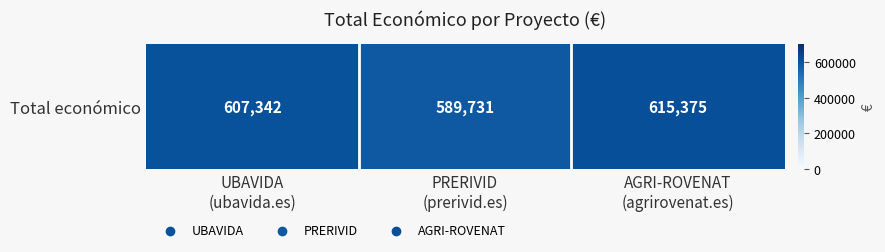

Reading left to right, extract all data points from this chart.

UBAVIDA
(ubavida.es)=607342	PRERIVID
(prerivid.es)=589731	AGRI-ROVENAT
(agrirovenat.es)=615375